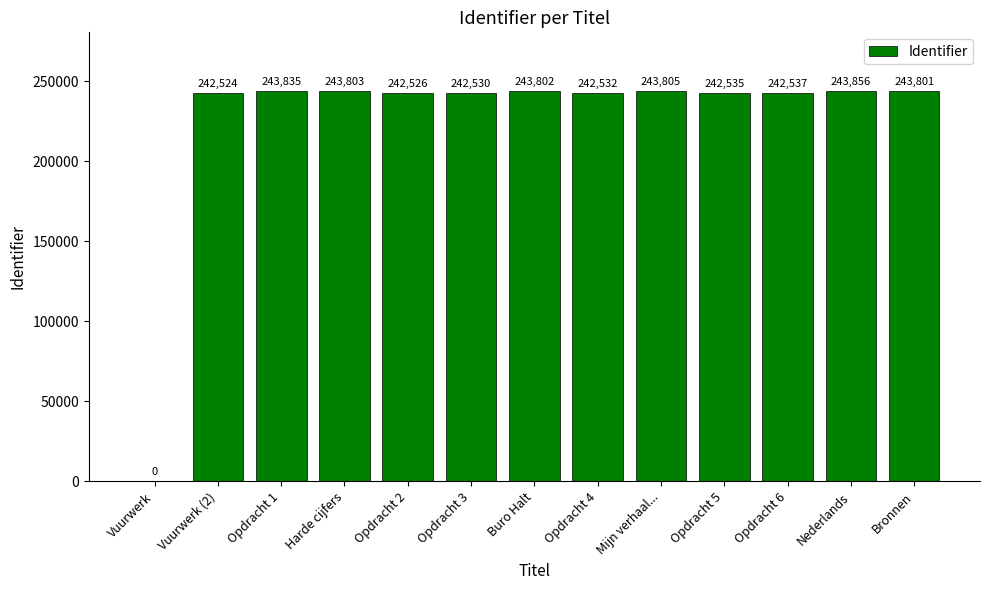

How many categories are shown in the chart?

13